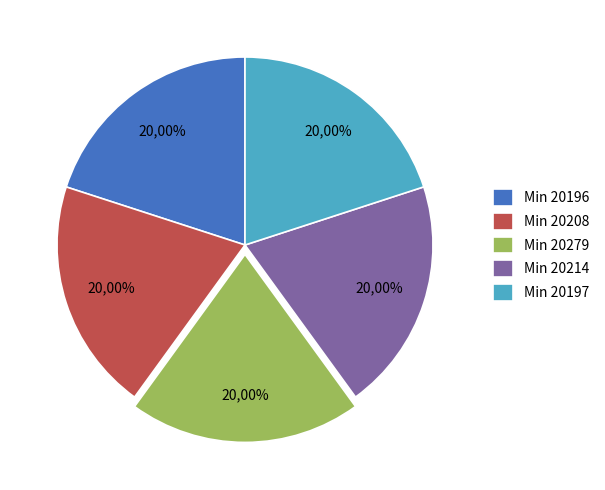

Do 20197 and 20209 together represent more than half of the pie?

No